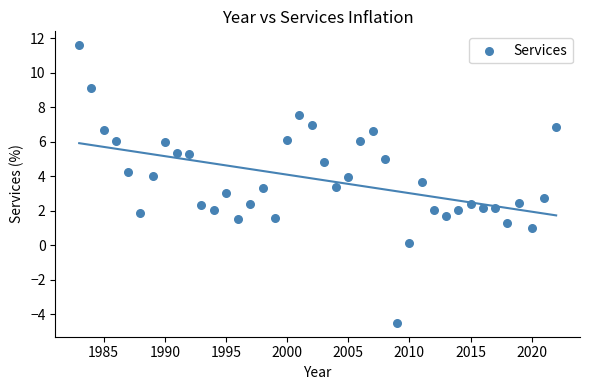

What is the range of X values (max minus min)?

39.0